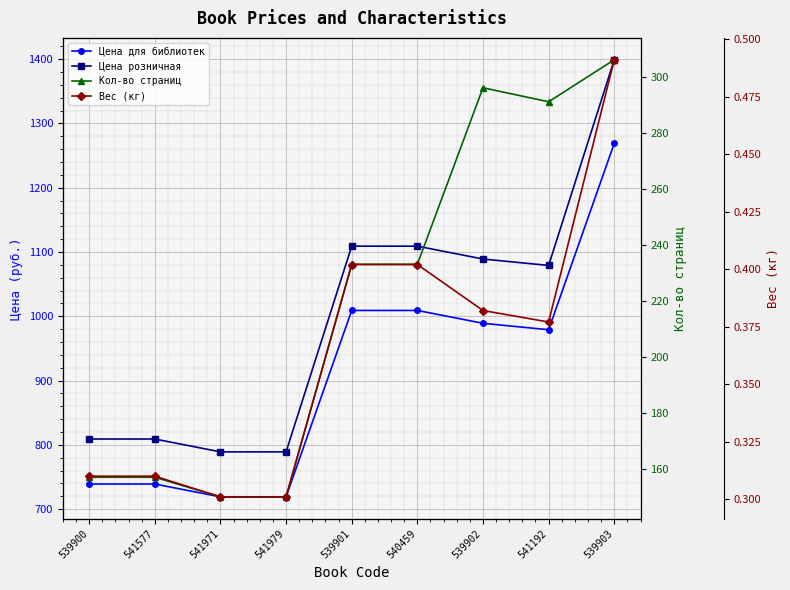

How many lines are shown in the chart?

4